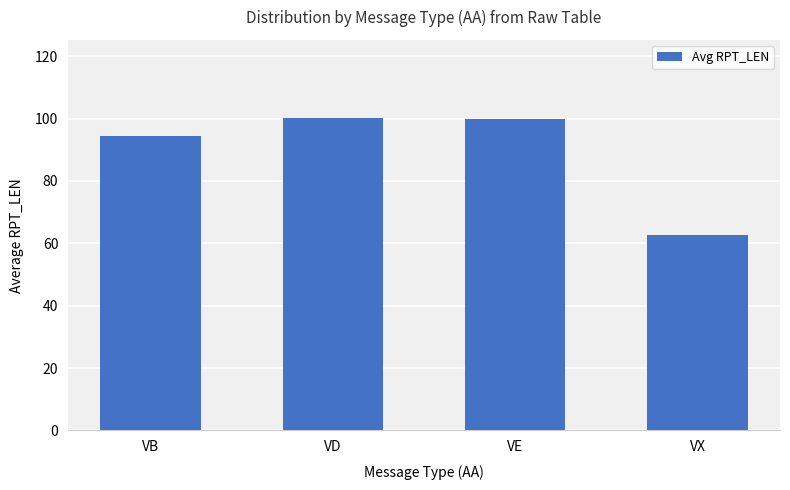

At which category does the chart reach its minimum across all series?

VX